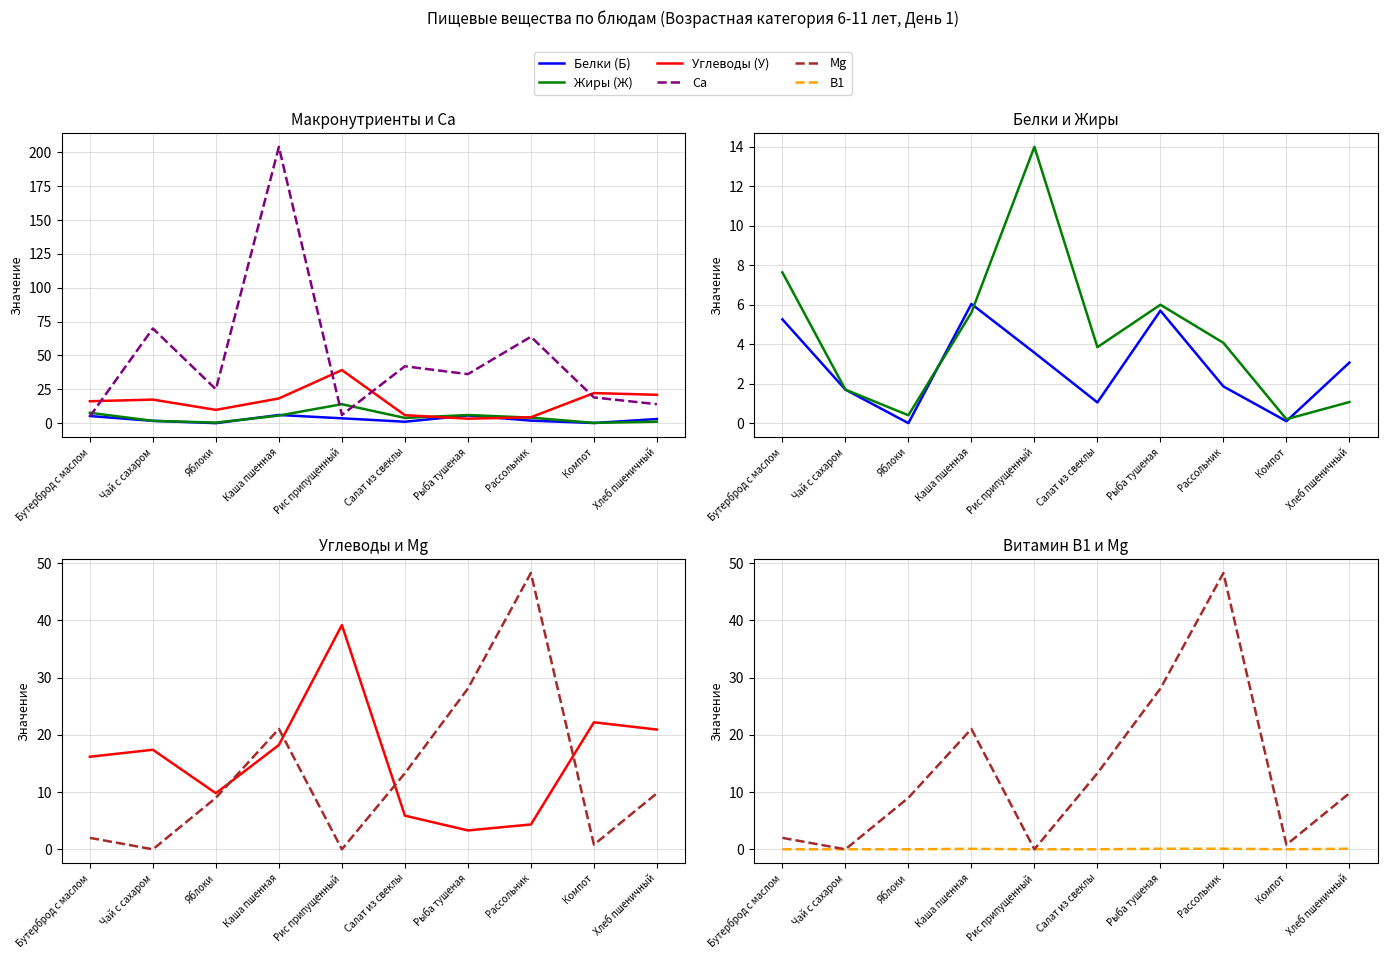

Which series has the largest range (max minus min)?

Ca